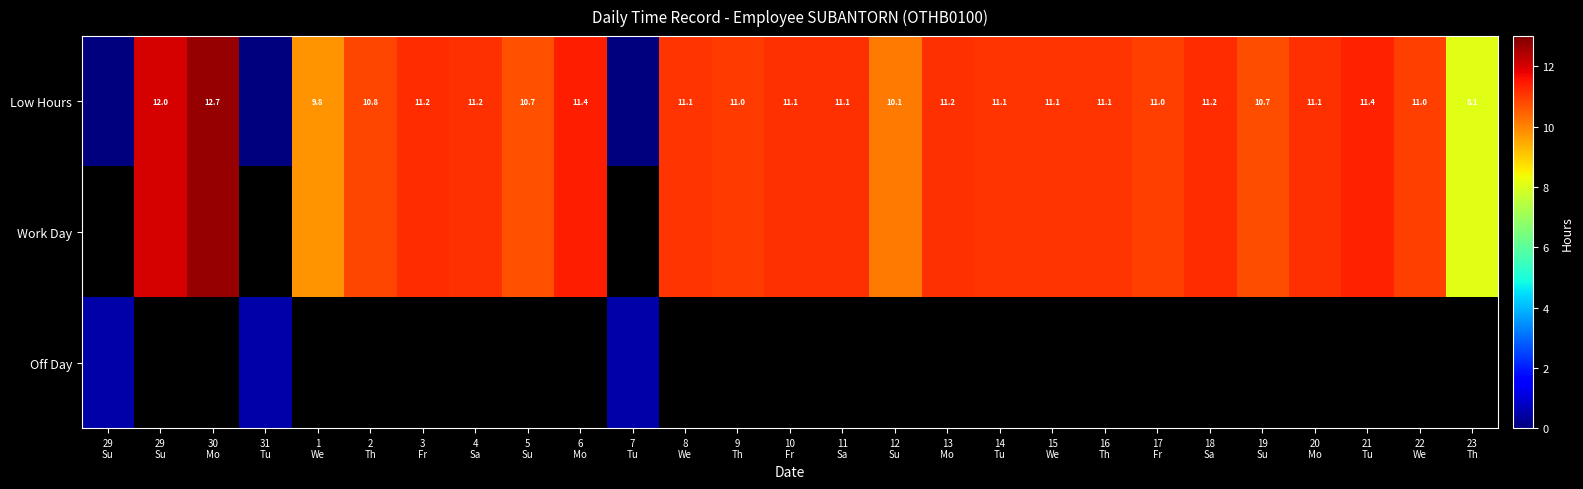

What value does the Work Day series have at 23 Th?

8.1